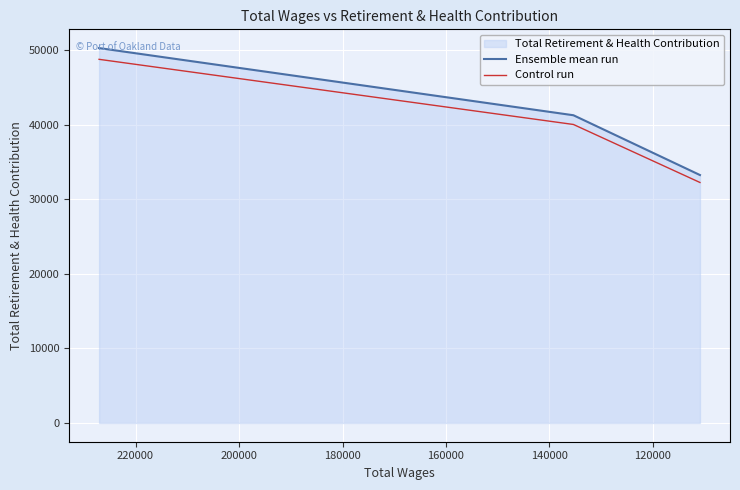

At how many categories does at least one series exceed 41867?

1